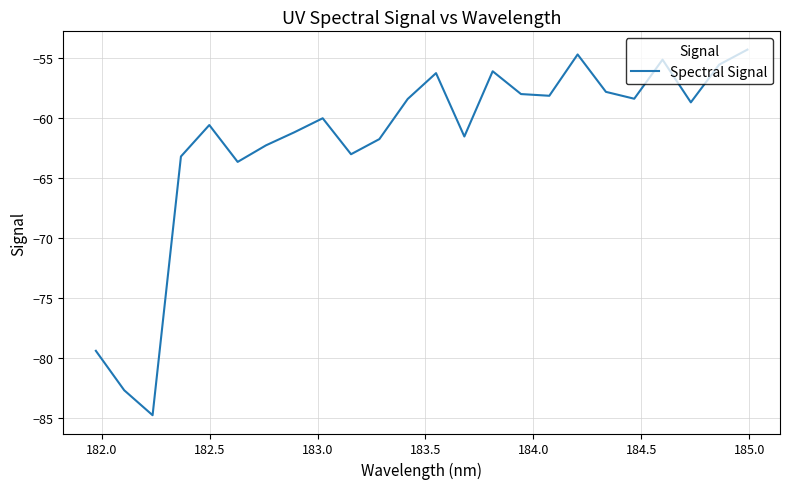

What is the difference between the maximum and minimum values?

30.5